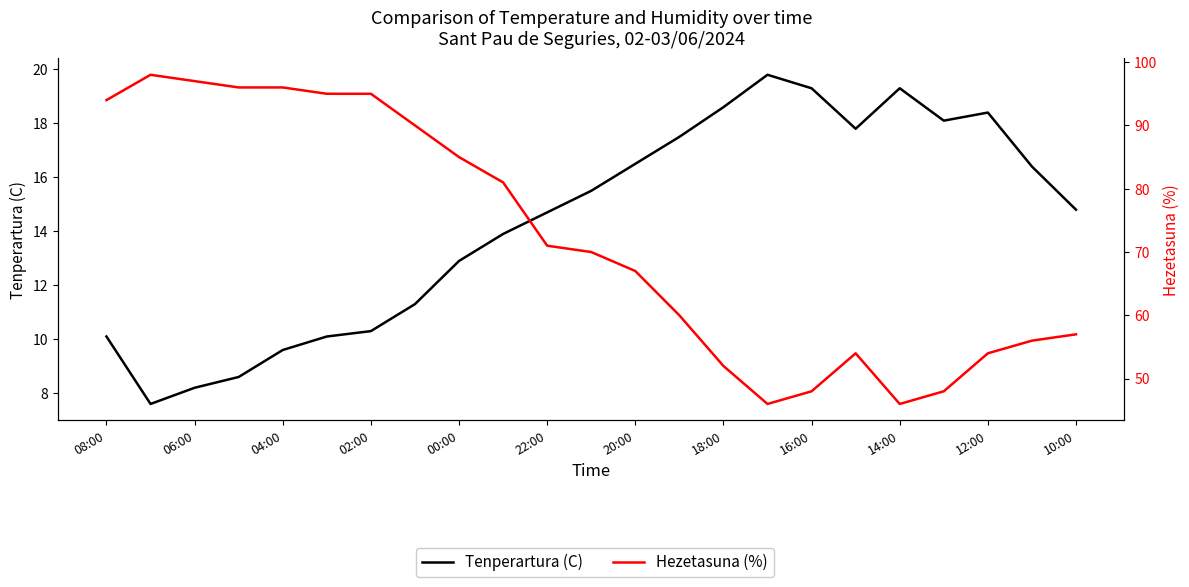

Which series has the largest total across all categories?

Hezetasuna (%)